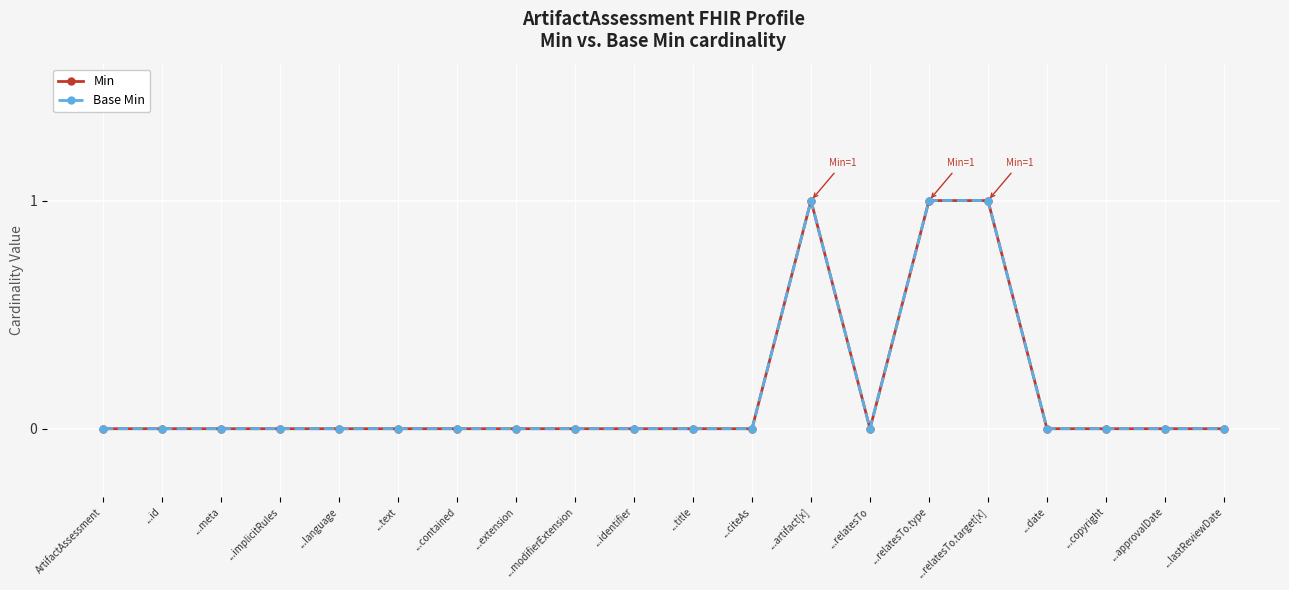

Rank the series at ...title from highest to lowest value.

Min, Base Min